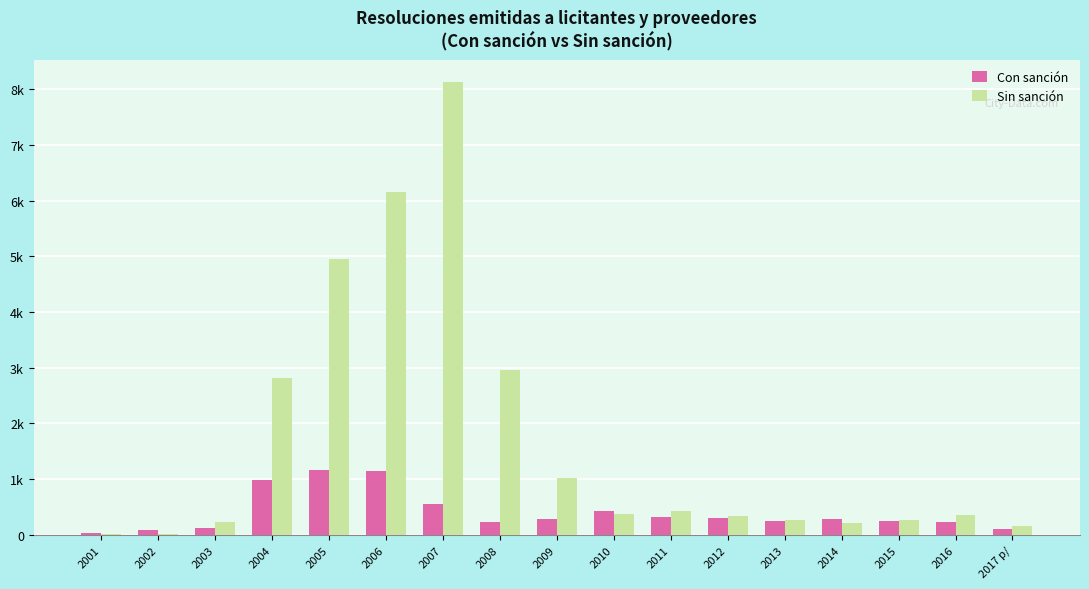

What is the value of the Con sanción bar at the 14th from the left?

291